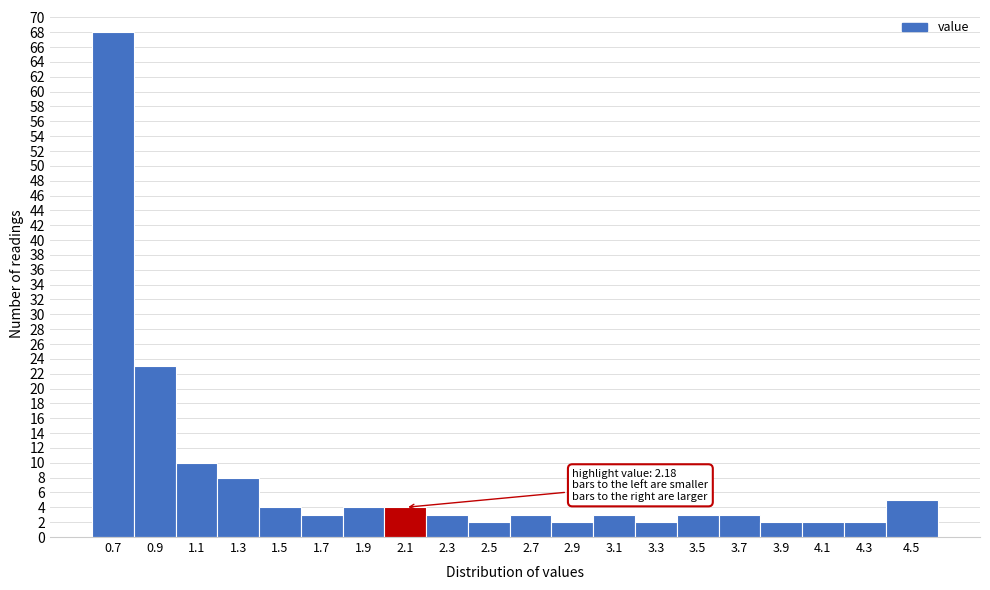

Reading left to right, extract all data points from this chart.

68	23	10	8	4	3	4	4	3	2	3	2	3	2	3	3	2	2	2	5